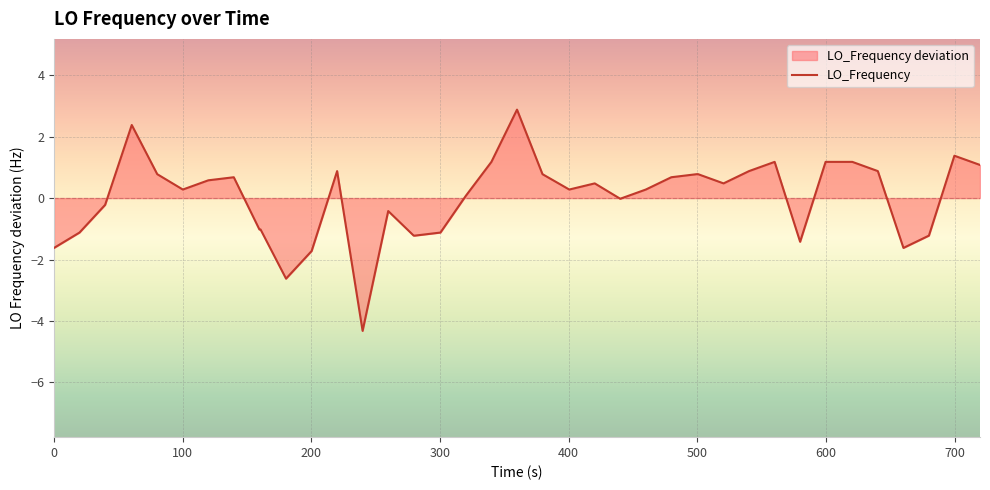

How many distinct data groups are displayed?

1